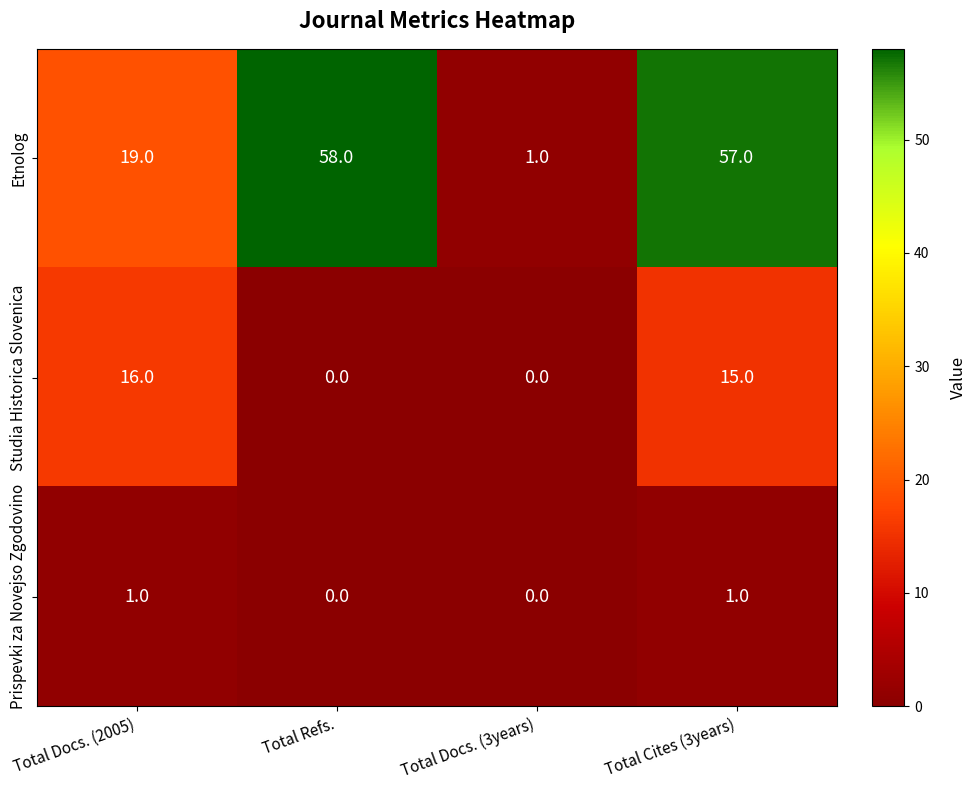

Between Total Docs. (2005) and Total Docs. (3years), which series saw the biggest shift?

Etnolog